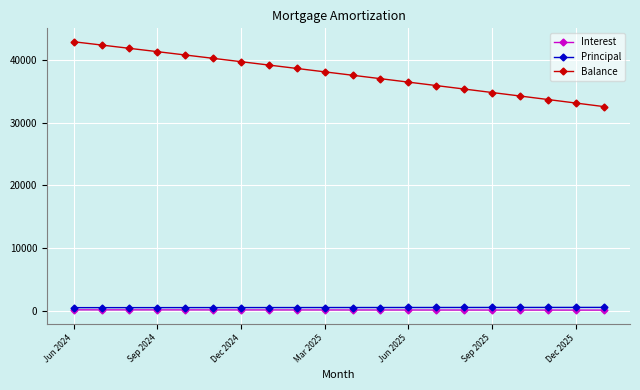

True or false: Interest and Balance intersect in this chart.

False